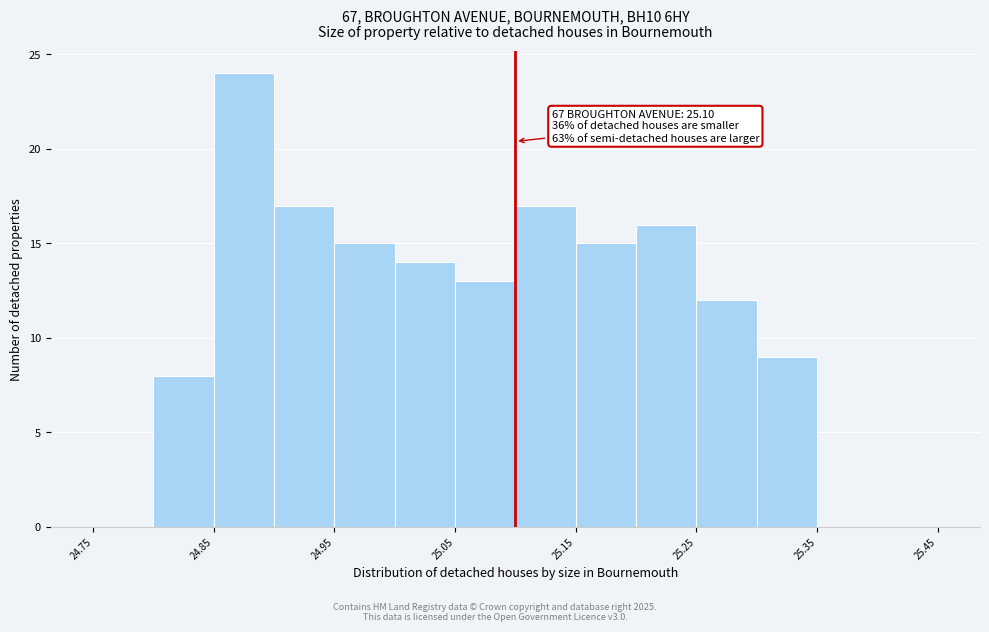

Over which range of the x-axis is the bar tallest?

24.85 to 24.90